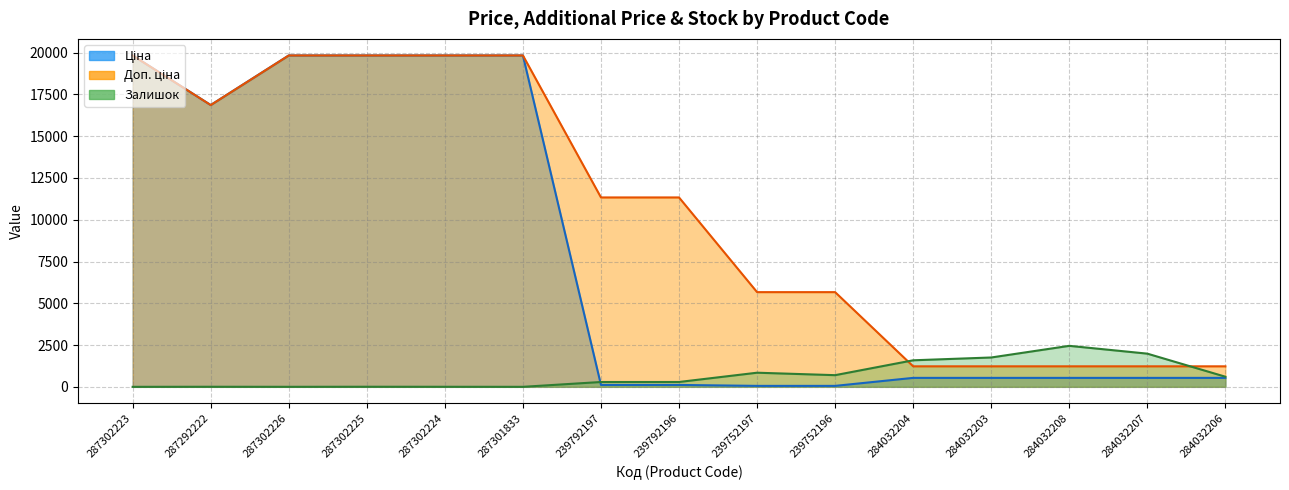

Where is Ціна nearest to the value 9943?

287292222